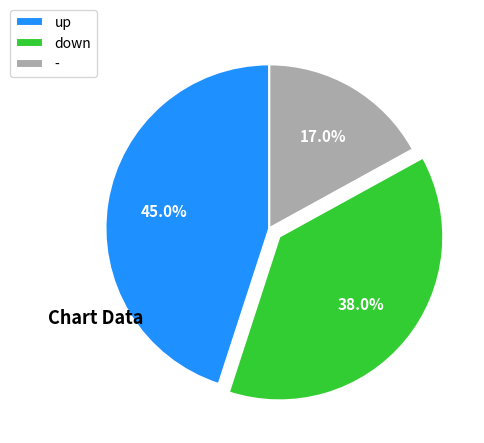

True or false: up accounts for 58% of the total.

False